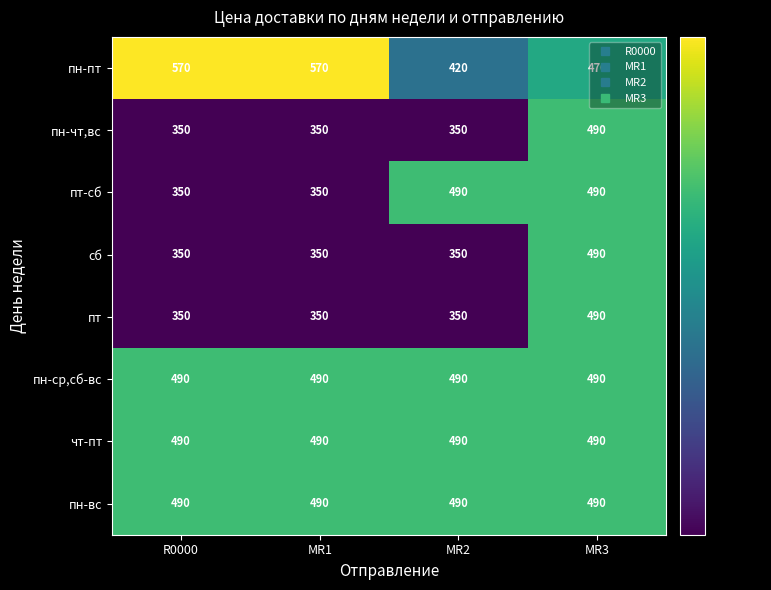

How many categories are shown in the chart?

4